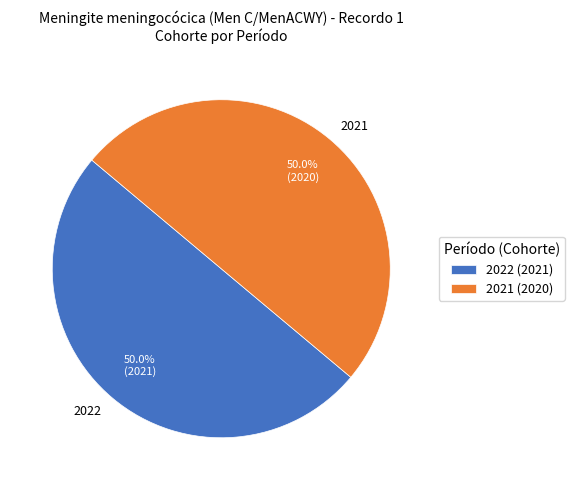

Is it true that 2022 is 62% of the pie?

False